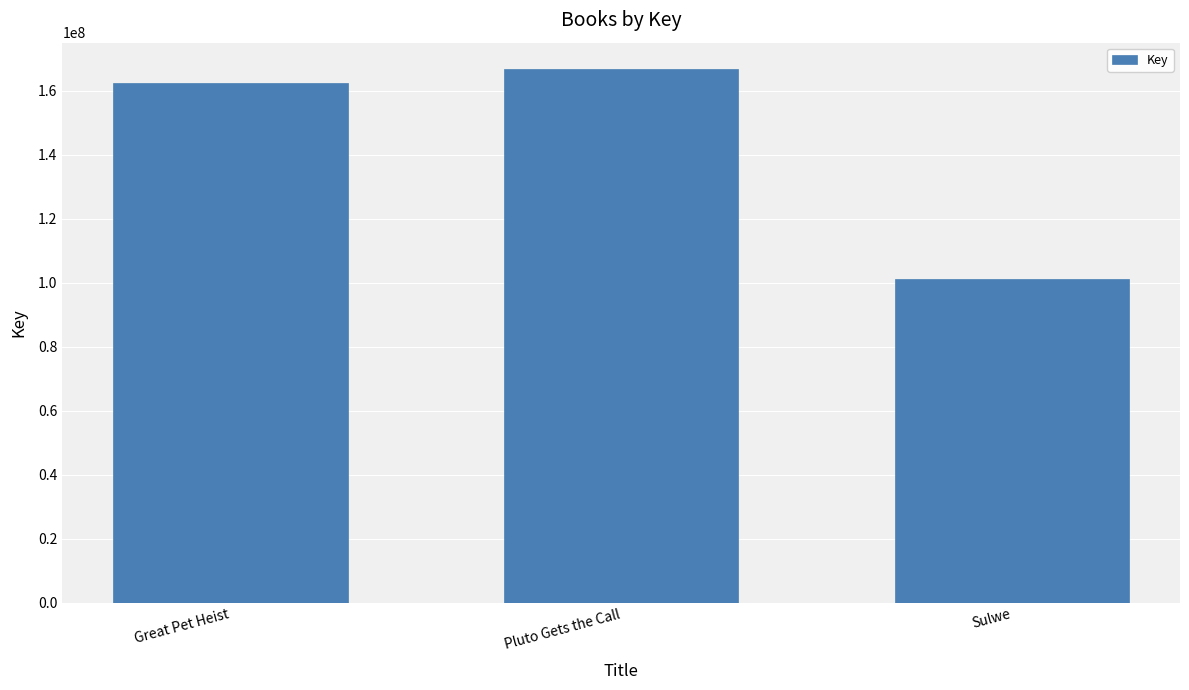

At which label is the value closest to 133902391?

Great Pet Heist